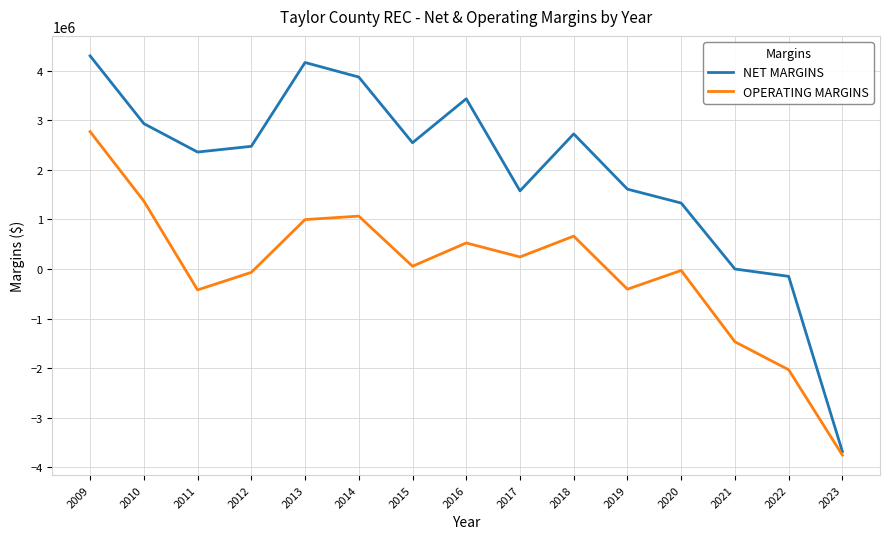

Rank the series at 2011 from lowest to highest value.

OPERATING MARGINS, NET MARGINS